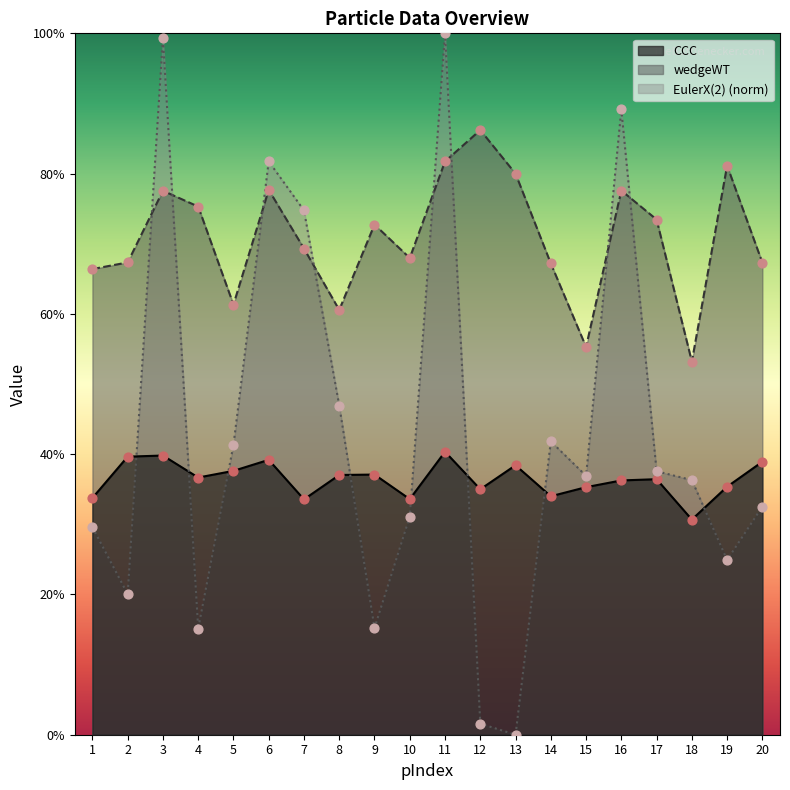

Which series has the widest spread of Y values?

EulerX(2)